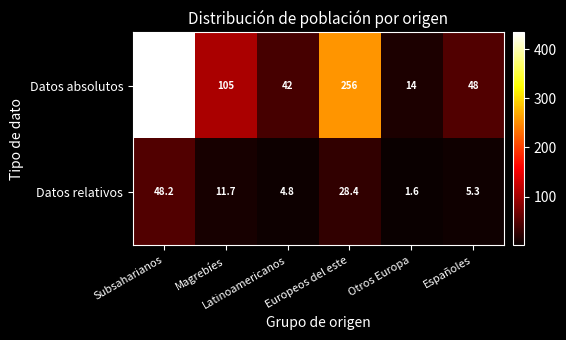

List the series in order of their peak value, lowest first.

Datos relativos, Datos absolutos